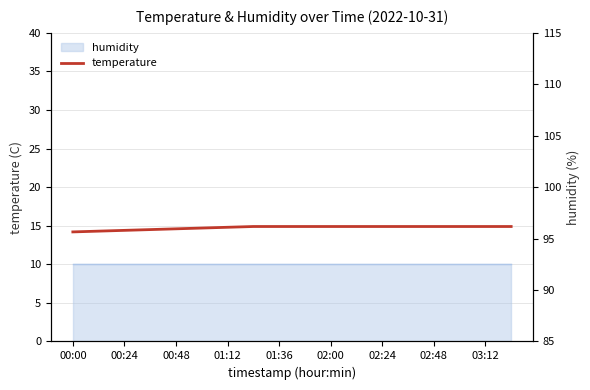

At which label is the value closest to 14?

00:00